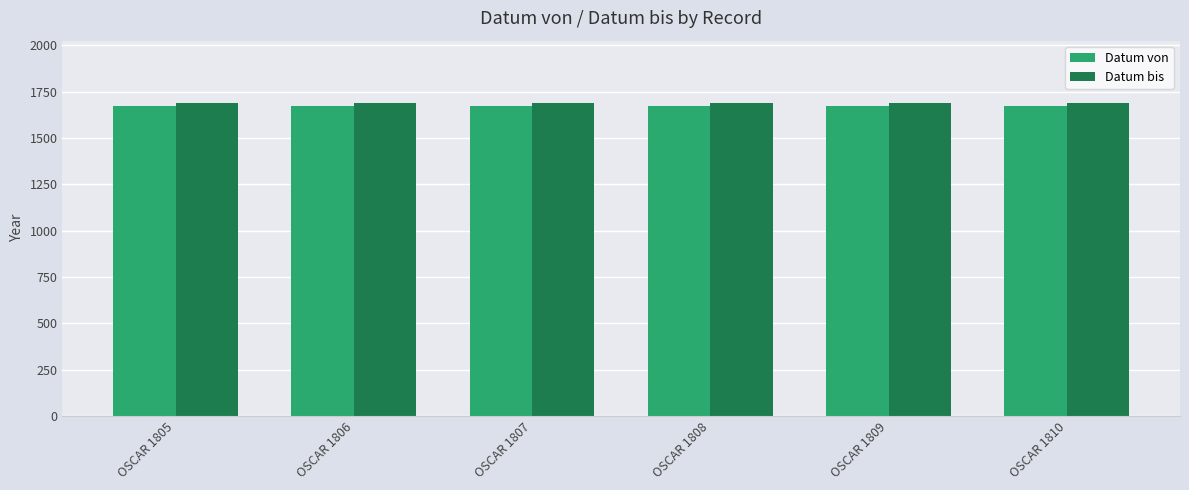

What is the spread (max minus min) of values at OSCAR 1806?

15